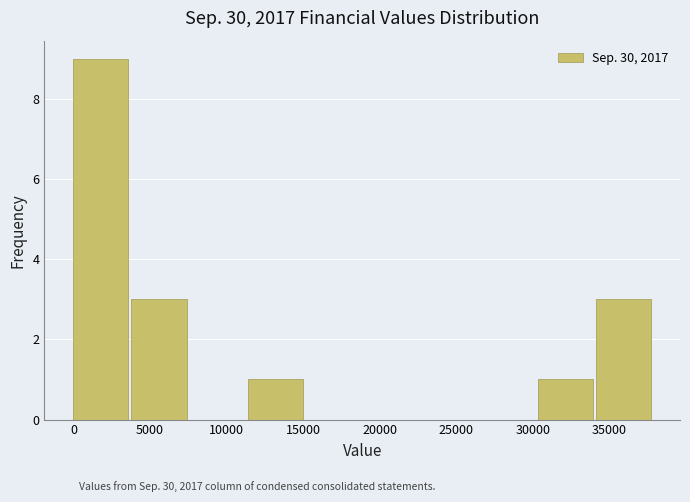

Reading left to right, transcribe this chart: for each bar, give the range it covers on the x-axis and its height. Neither the bar edges nor the heights are printed on the chart, so give them approximately, as read against the axes.

0 to 4000: 9
4000 to 7500: 3
7500 to 11500: 0
11500 to 15000: 1
15000 to 19000: 0
19000 to 22500: 0
22500 to 26500: 0
26500 to 30500: 0
30500 to 34000: 1
34000 to 38000: 3